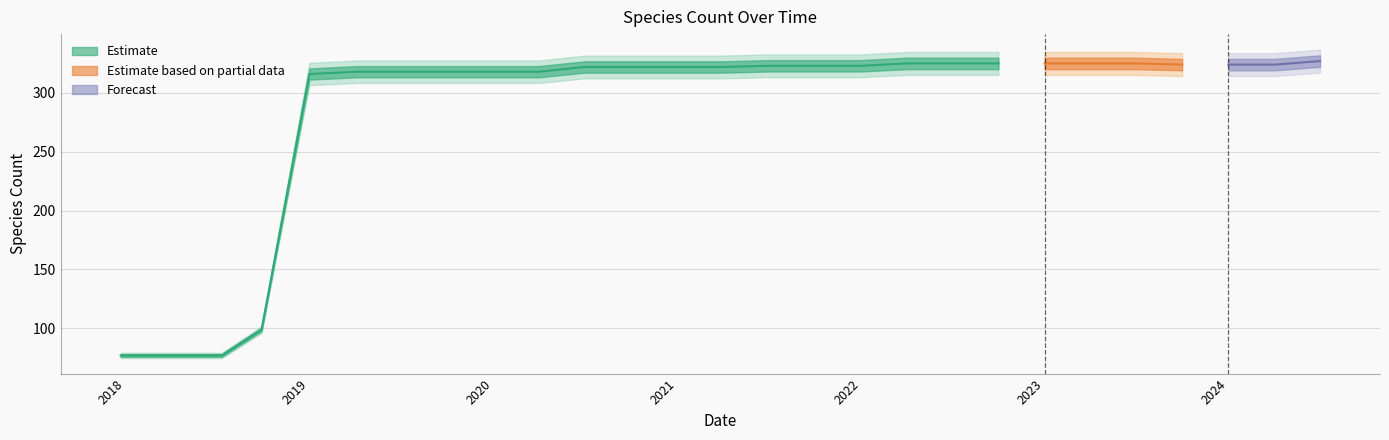

What is the label of the 19th point from the left?

2022-07-01